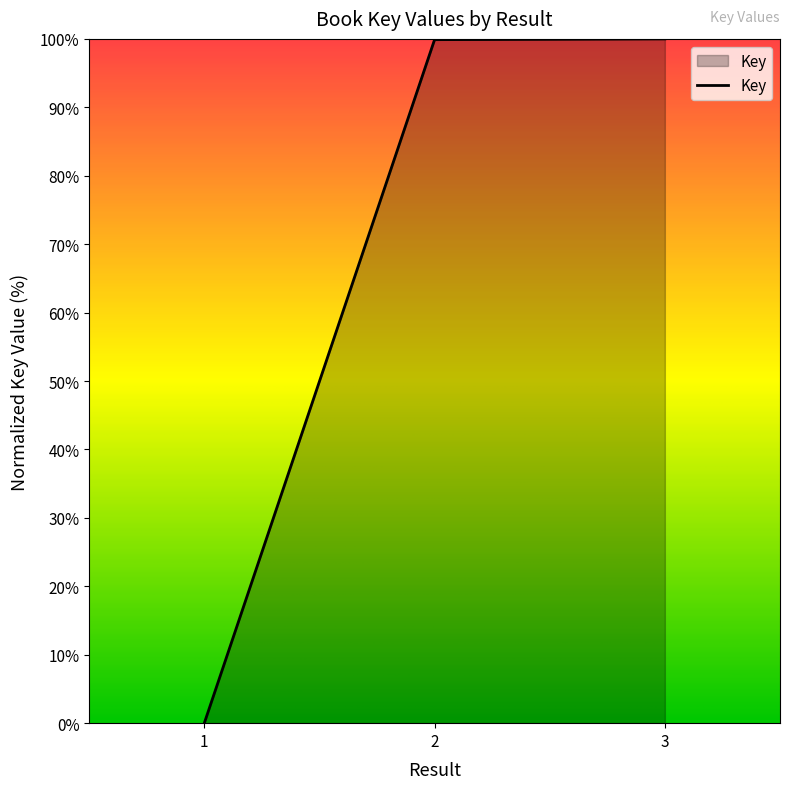

What is the sum of the values at 2 and 1?

99.9